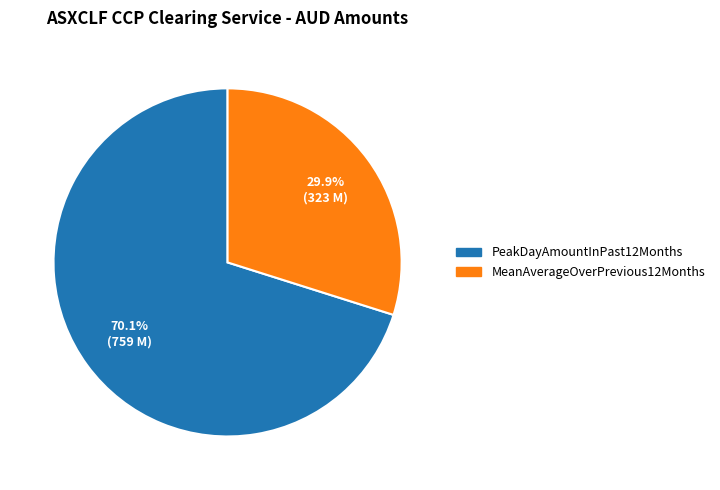

Between PeakDayAmountInPast12Months and MeanAverageOverPrevious12Months, which is larger?

PeakDayAmountInPast12Months